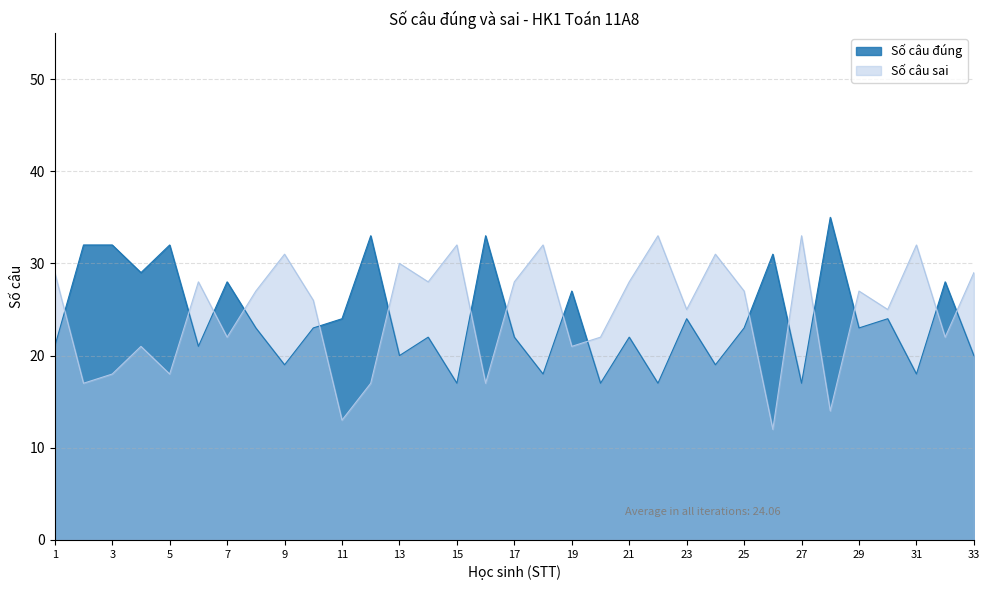

True or false: Số câu sai and Số câu đúng cross at least once.

True